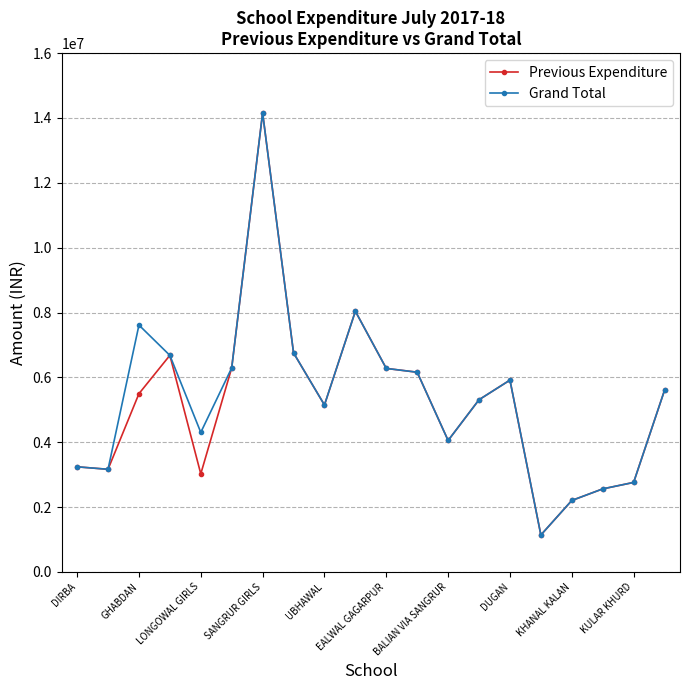

What is the value of the Grand Total point at the 5th from the left?

4302238